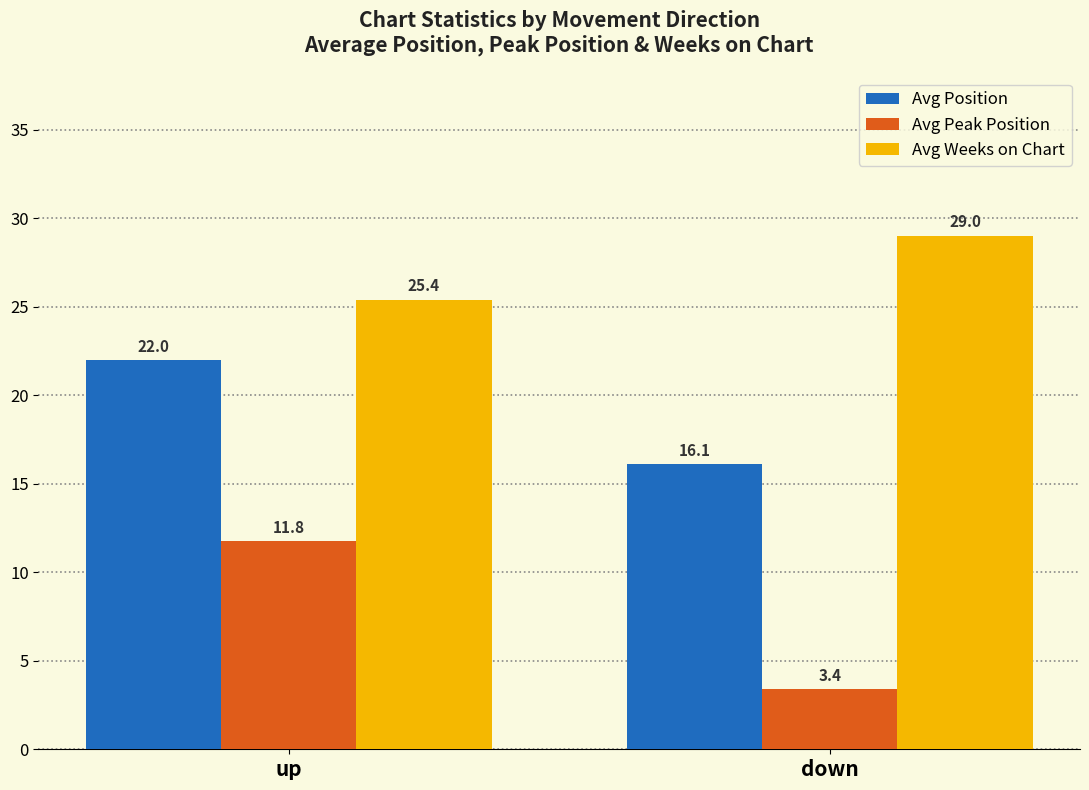

What is the average value of the Avg Peak Position series?

7.6